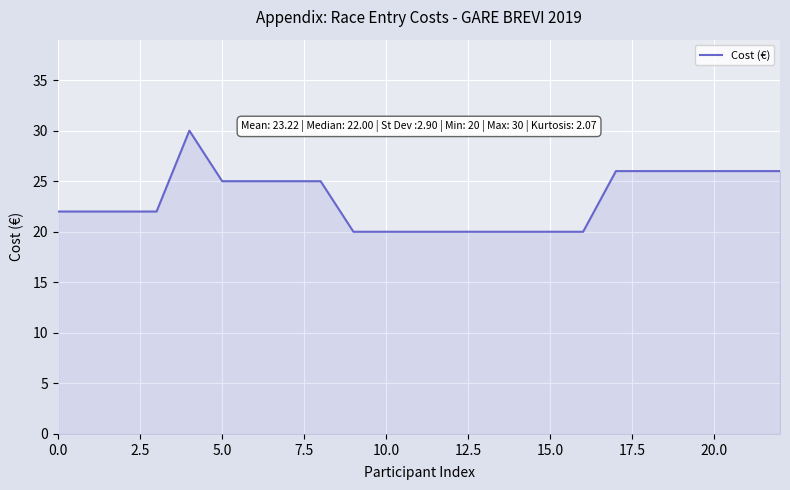

What is the average value?

23